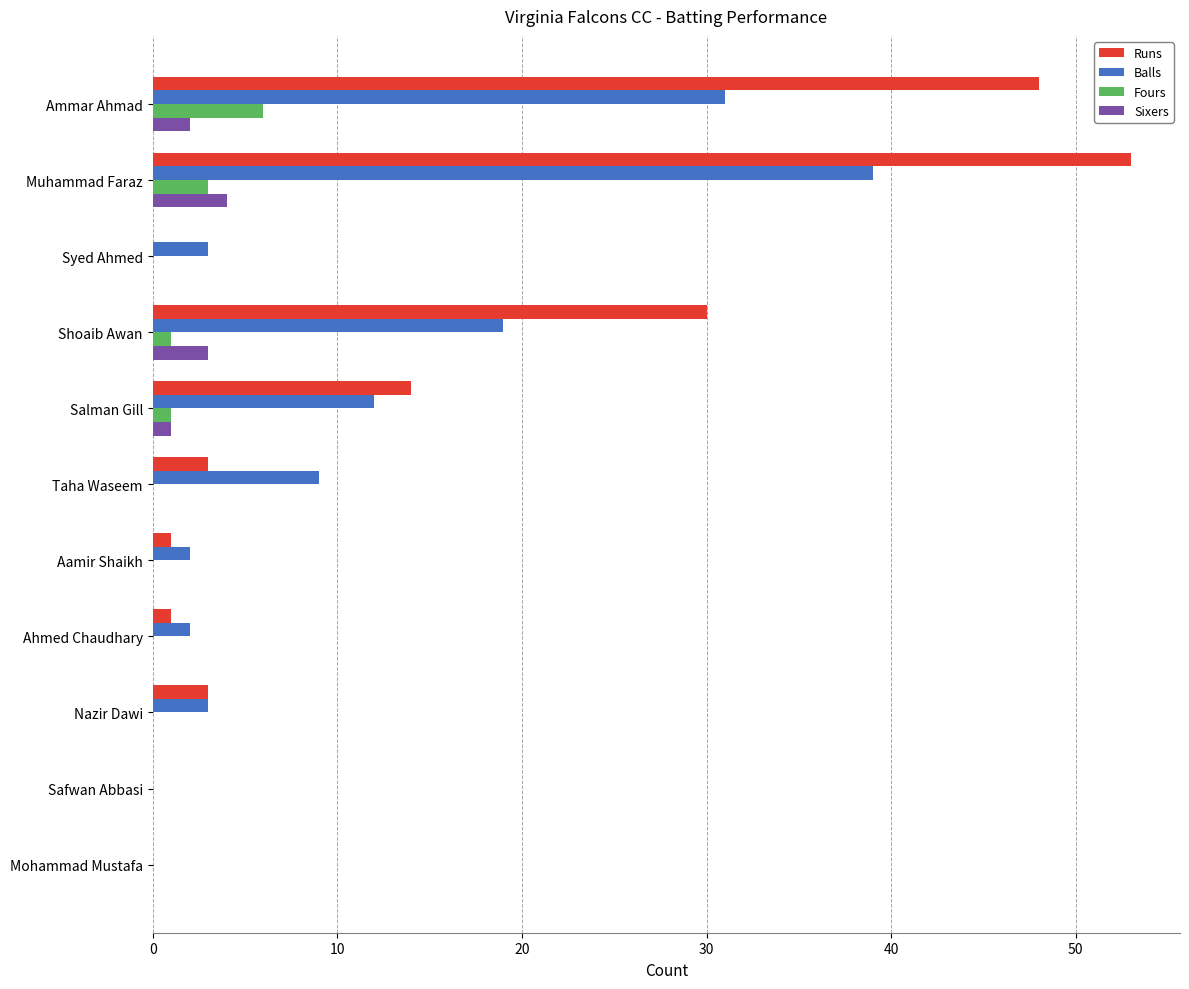

At which category is the sum across all series the highest?

Muhammad Faraz